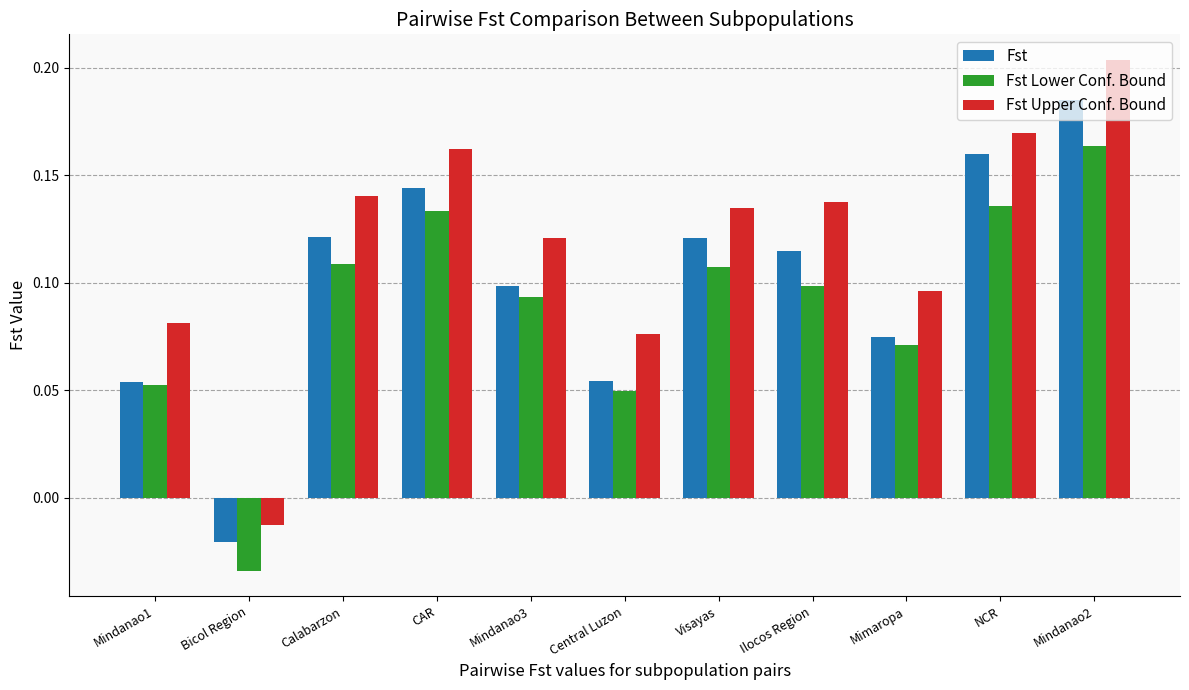

At which category is the sum across all series the highest?

Mindanao2